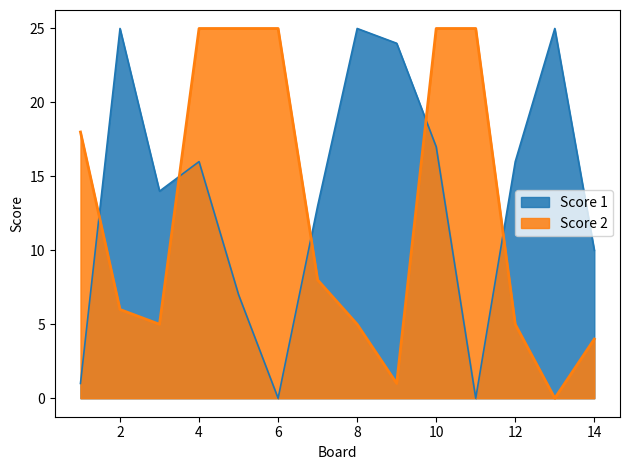

Which label corresponds to the largest value in the chart?

2